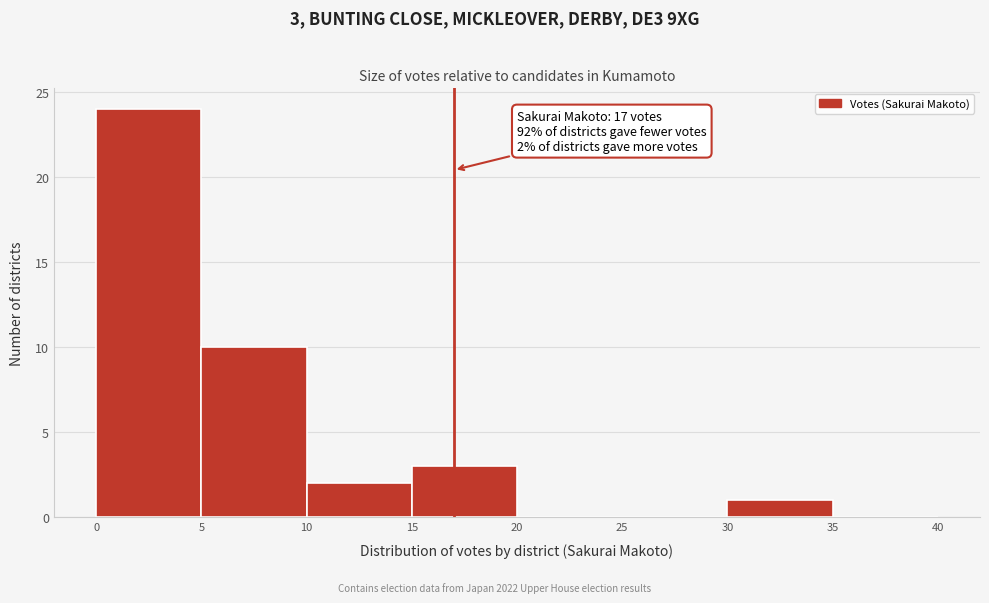

Which range on the x-axis has the tallest bar?

0 to 5